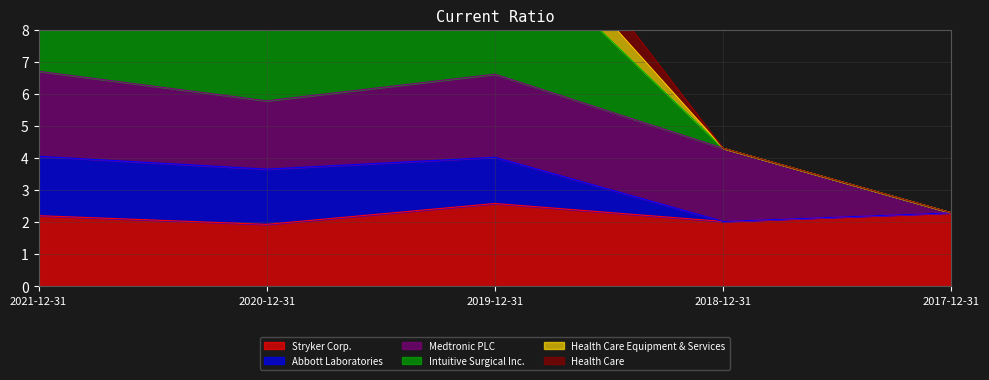

Where is the first local maximum for Stryker Corp.?

2019-12-31